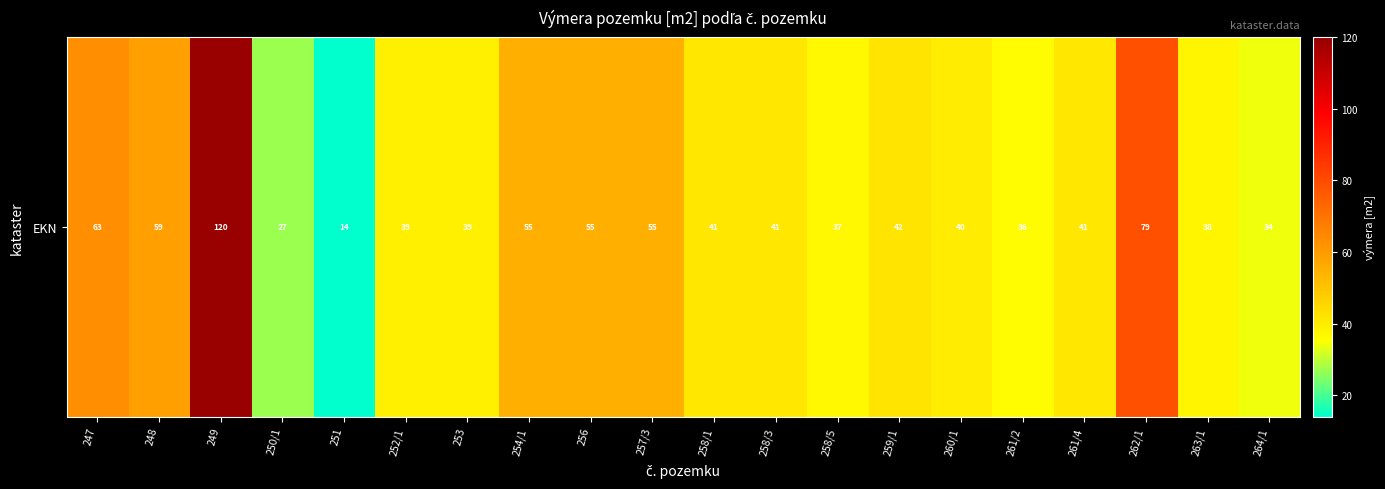

List the labels in order of value, smallest first.

251, 250/1, 264/1, 261/2, 258/5, 263/1, 252/1, 253, 260/1, 258/1, 258/3, 261/4, 259/1, 254/1, 256, 257/3, 248, 247, 262/1, 249